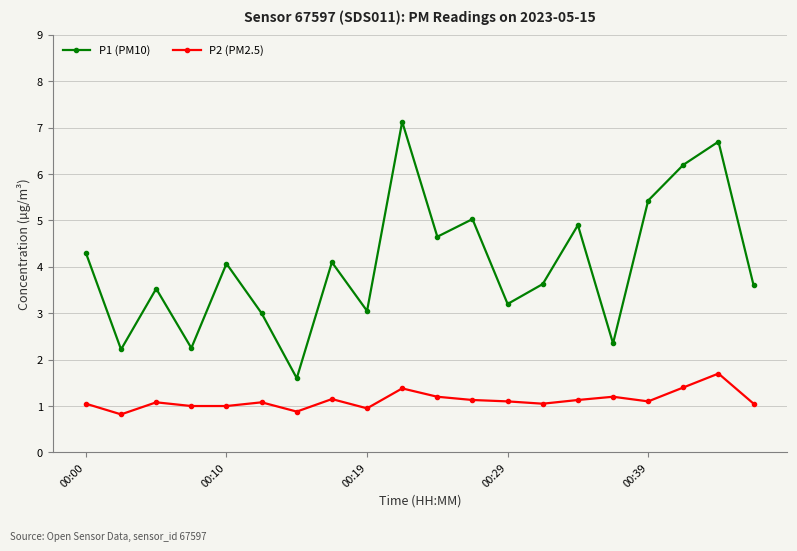

True or false: P2 (PM2.5) has more than 1 interior local peaks.

True